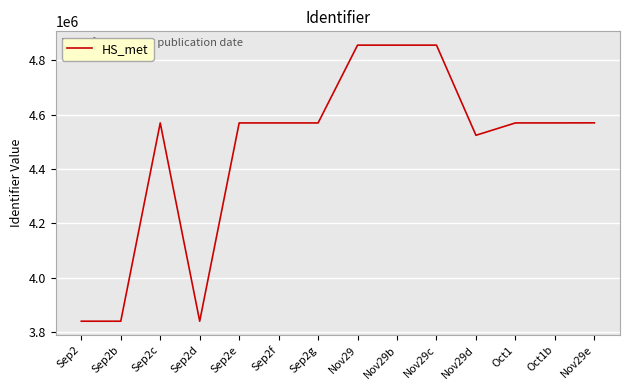

Is it true that the value at Sep2 is 1044005?

False